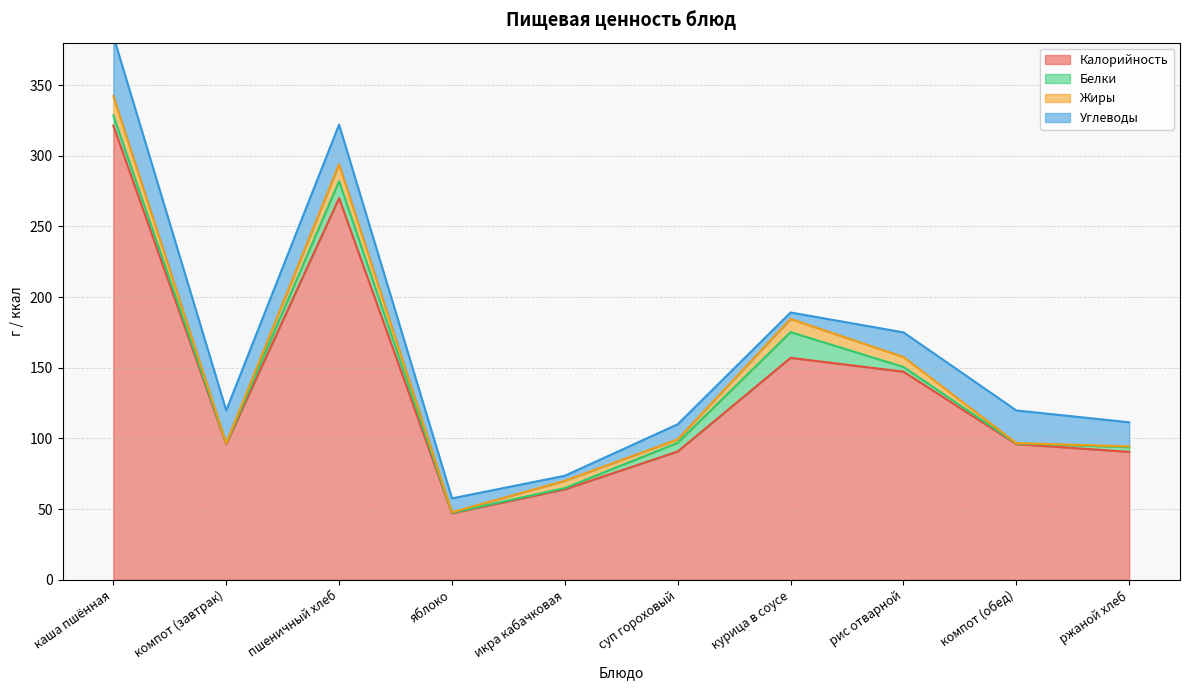

The value of Калорийность at суп гороховый is 44.6. True or false?

False